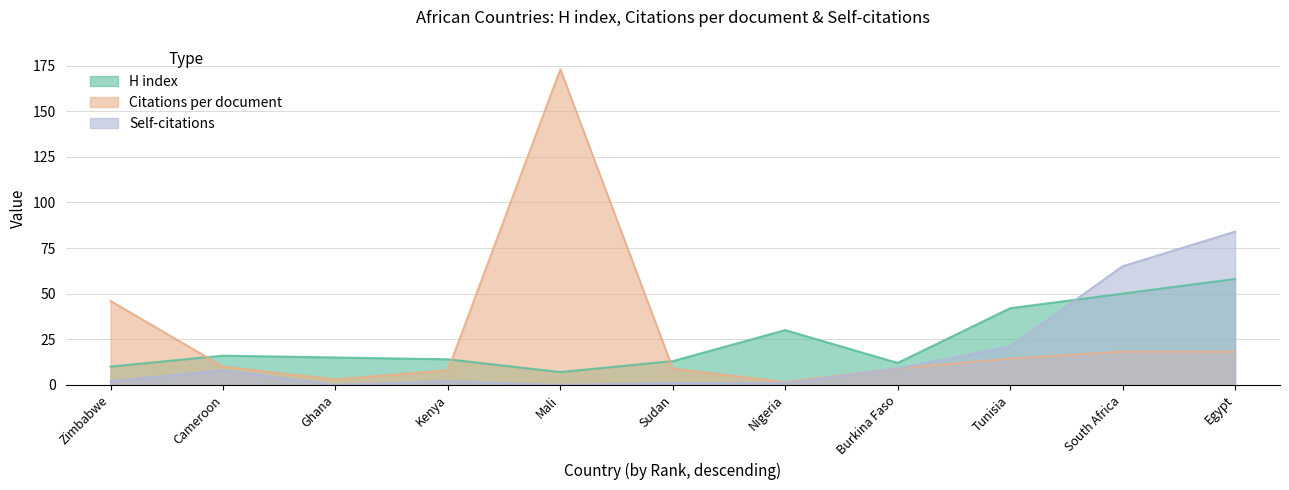

True or false: Citations per document has more than 1 points higher than both neighbors.

True